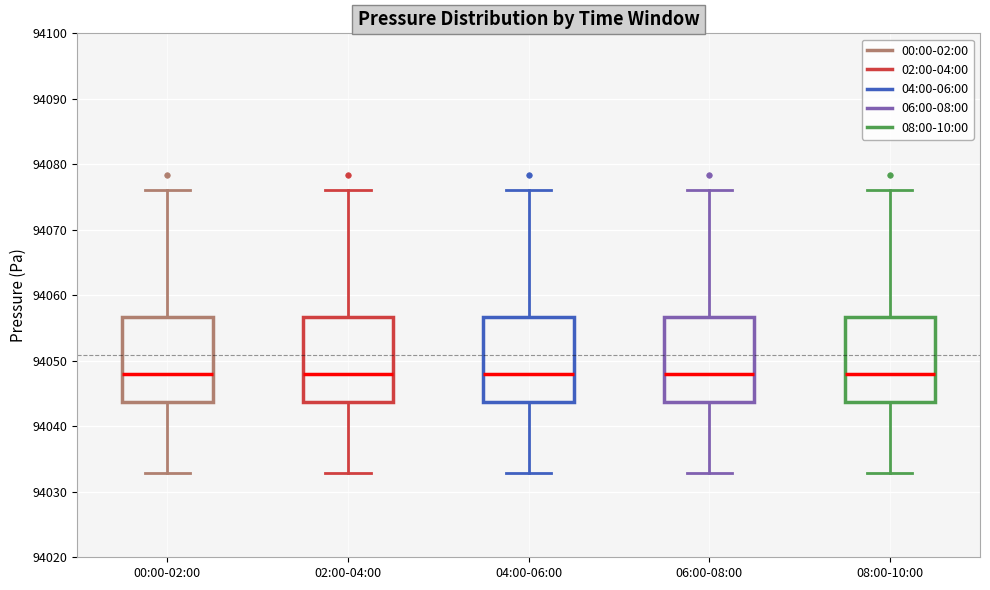

Reading left to right, transcribe this box plot: for each box, give where its median line is, the range the box spans, and where its two whiskers end, as read against the y-axis. The values are not printed on the chart, so give them approximately, as read against the axis.

00:00-02:00: median 94048, box 94044 to 94057, whiskers 94033 to 94076
02:00-04:00: median 94048, box 94044 to 94057, whiskers 94033 to 94076
04:00-06:00: median 94048, box 94044 to 94057, whiskers 94033 to 94076
06:00-08:00: median 94048, box 94044 to 94057, whiskers 94033 to 94076
08:00-10:00: median 94048, box 94044 to 94057, whiskers 94033 to 94076